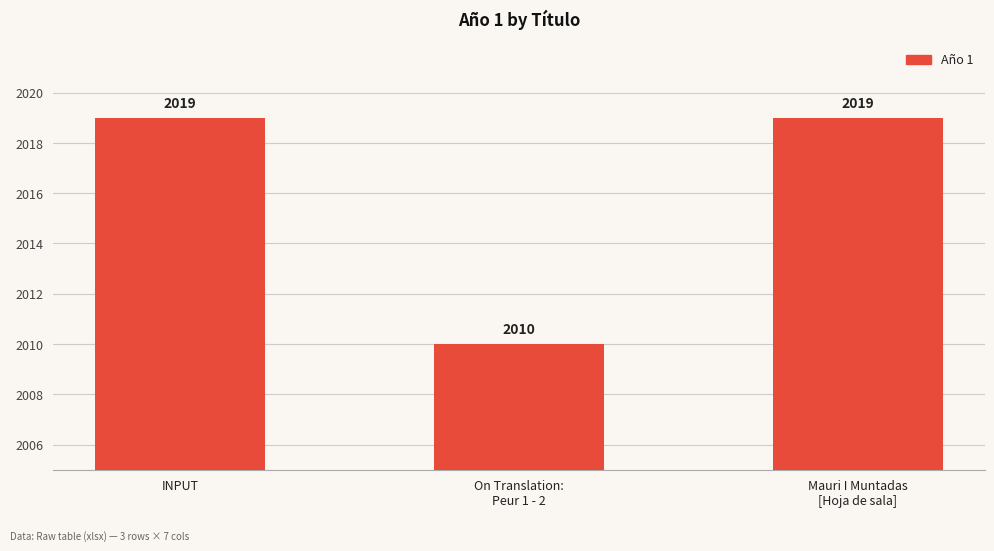

Reading left to right, extract all data points from this chart.

INPUT=2019	On Translation:
Peur 1 - 2=2010	Mauri I Muntadas
[Hoja de sala]=2019